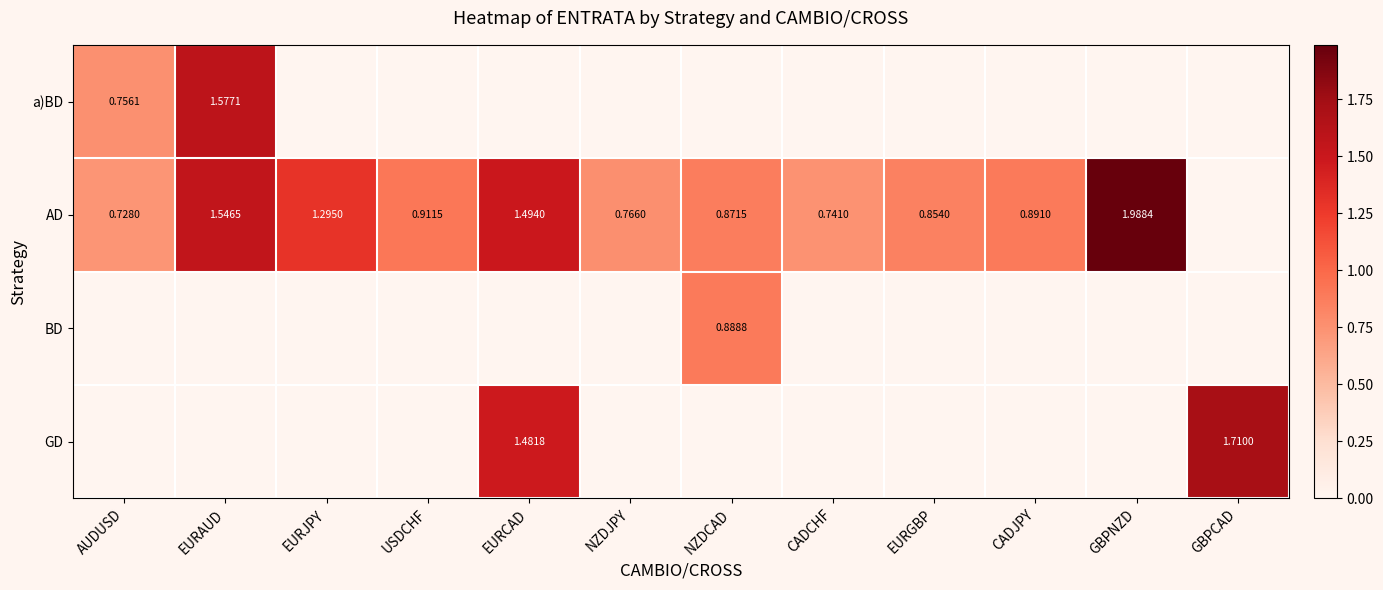

The value of BD at EURJPY is 0.4. True or false?

False